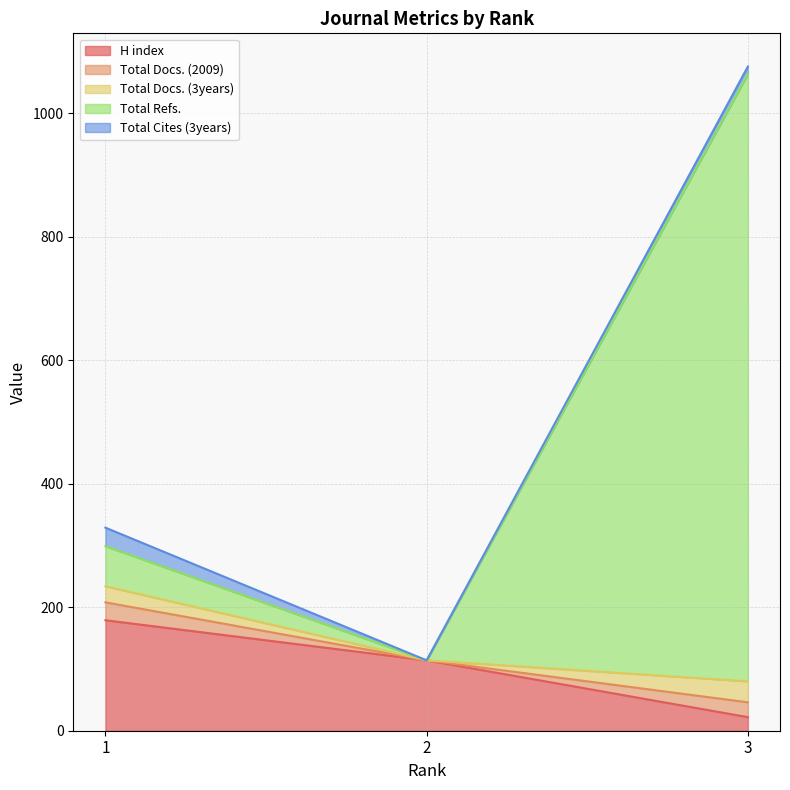

At which label does Total Cites (3years) first exceed 12?

1